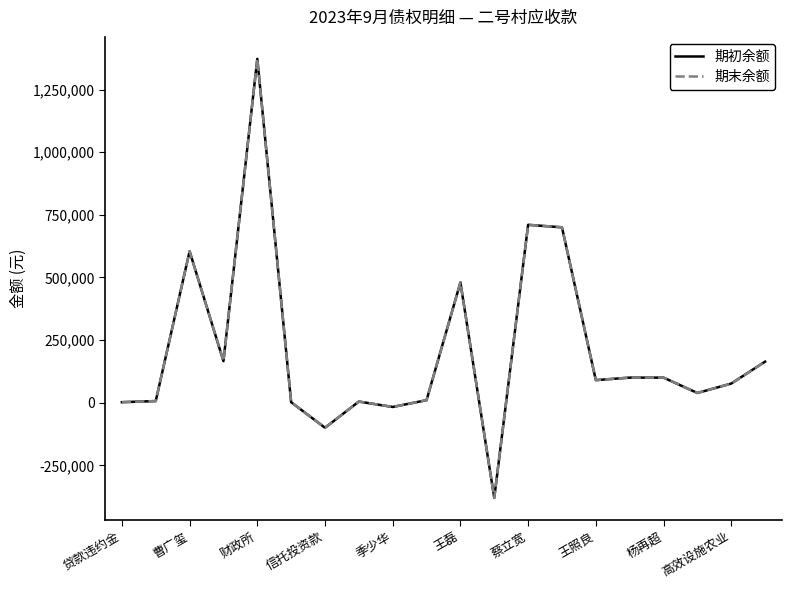

In 期初余额, how many points are lower than both neighbors (excluding endpoints)?

6